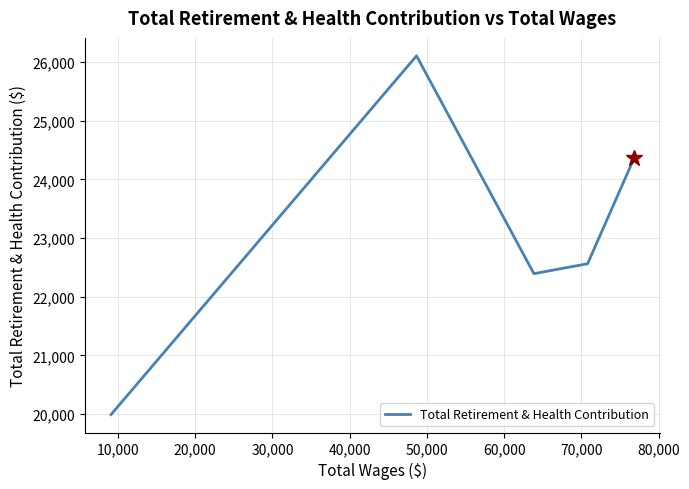

Count the number of categories in the chart.

5